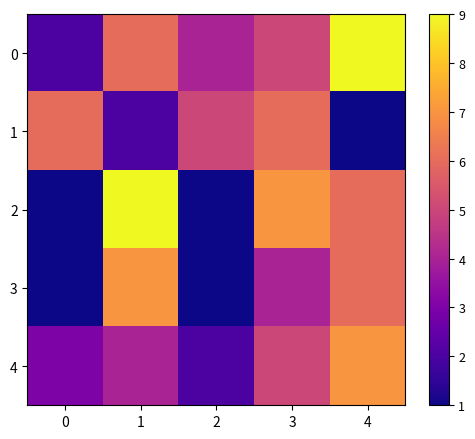

What is the total value across all series at 4?

29